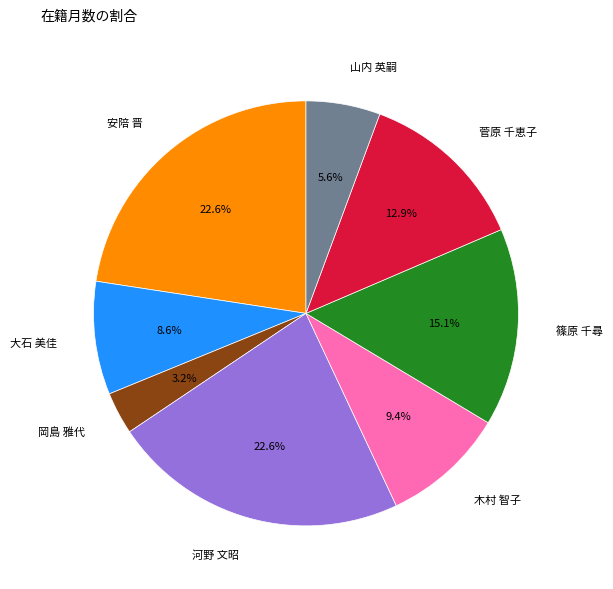

How many slices are in this pie chart?

8